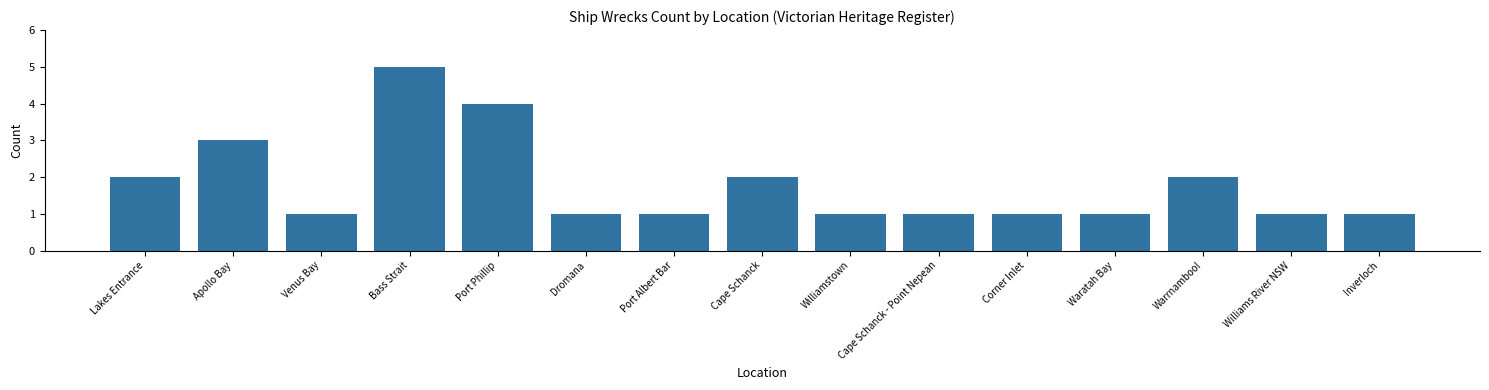

Does the chart contain stacked bars?

No